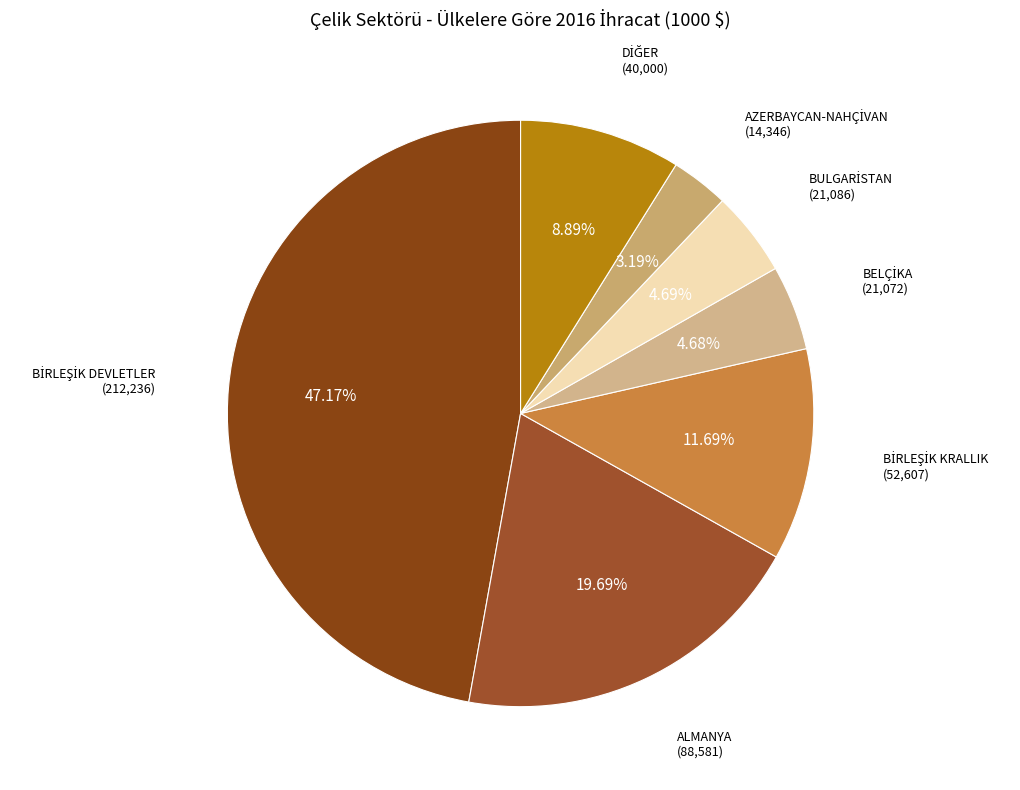

Does ALMANYA represent more than half of the total?

No